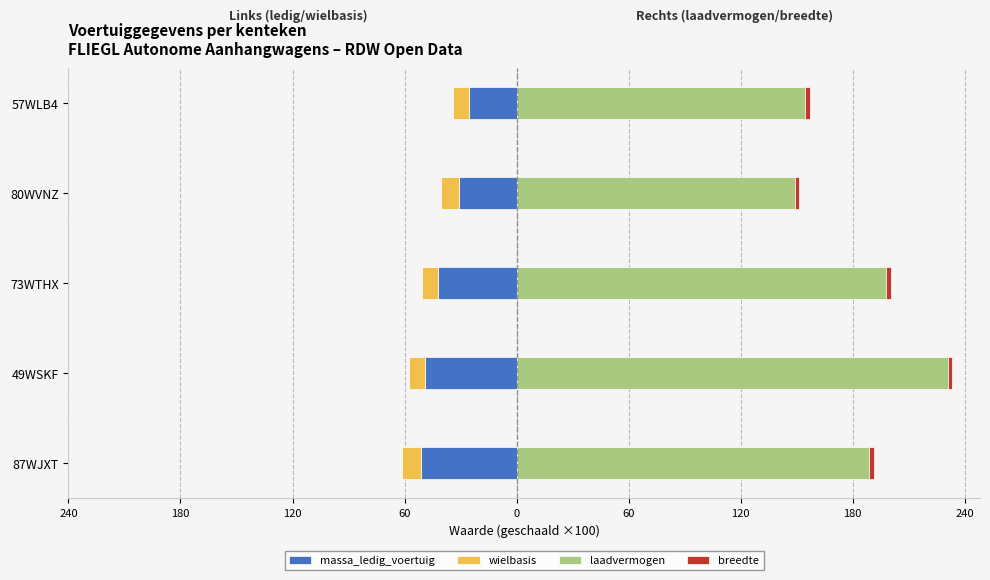

Which series changed the most between 73WTHX and 57WLB4?

laadvermogen